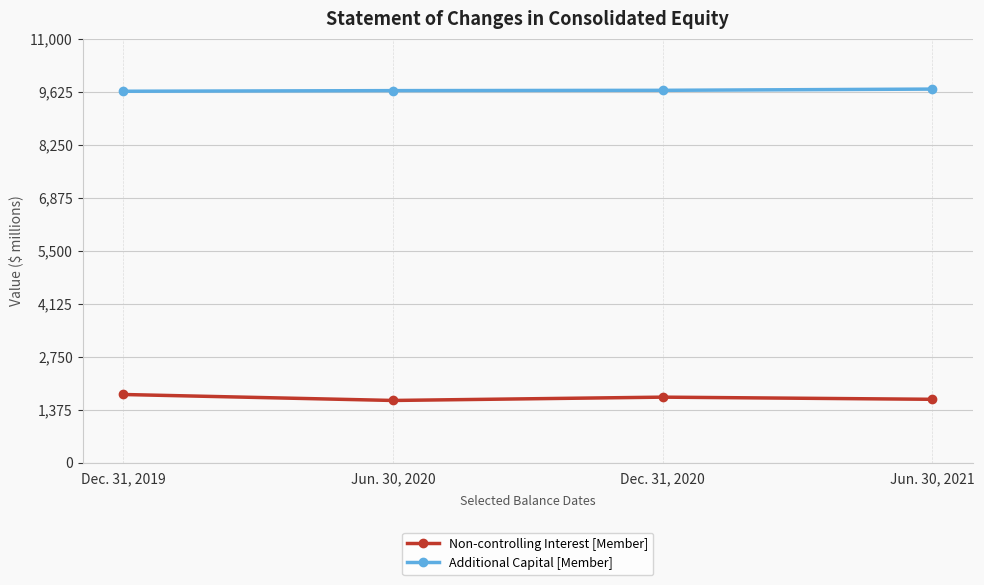

Rank the categories by Non-controlling Interest [Member] value from highest to lowest.

Dec. 31, 2019, Dec. 31, 2020, Jun. 30, 2021, Jun. 30, 2020